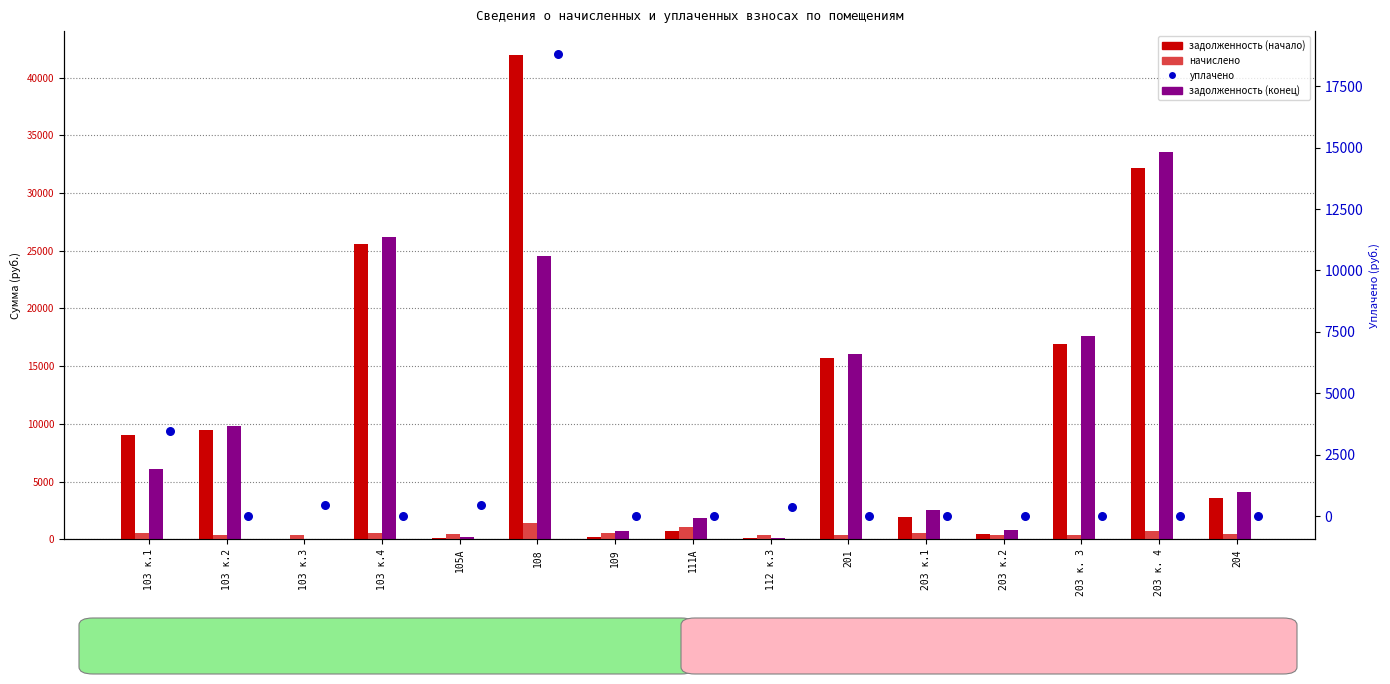

At which category is the sum across all series the highest?

108